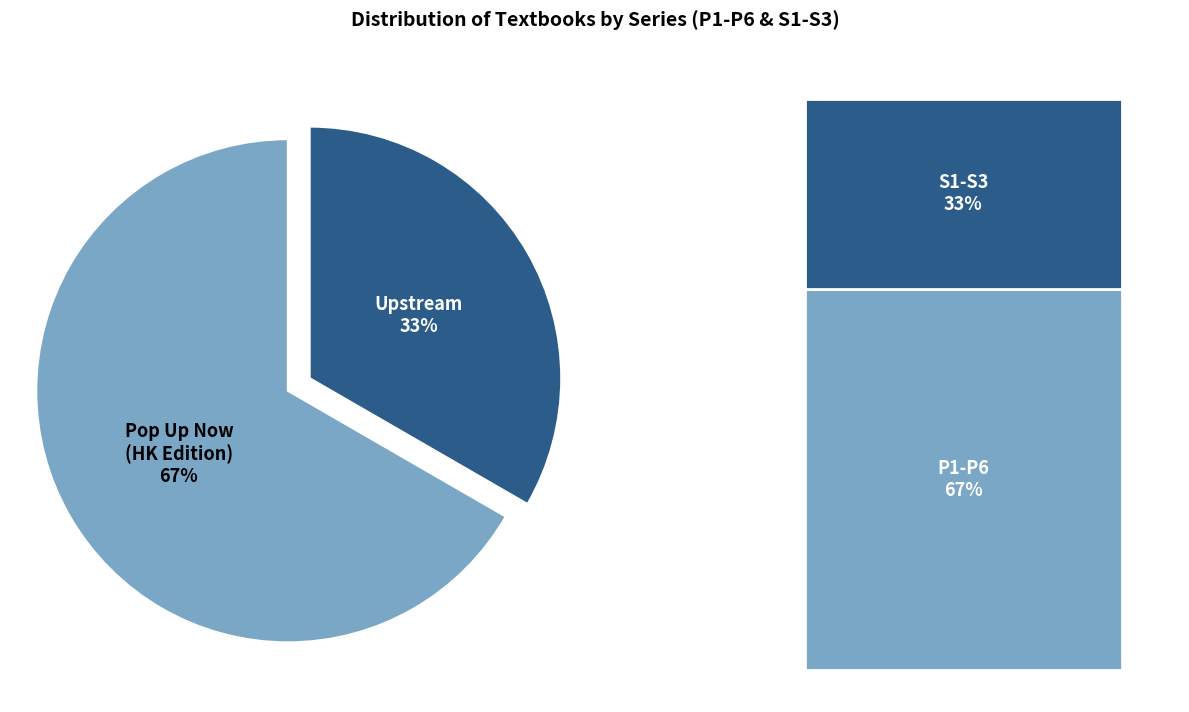

To the nearest percent, what is the average slice percentage?

50%